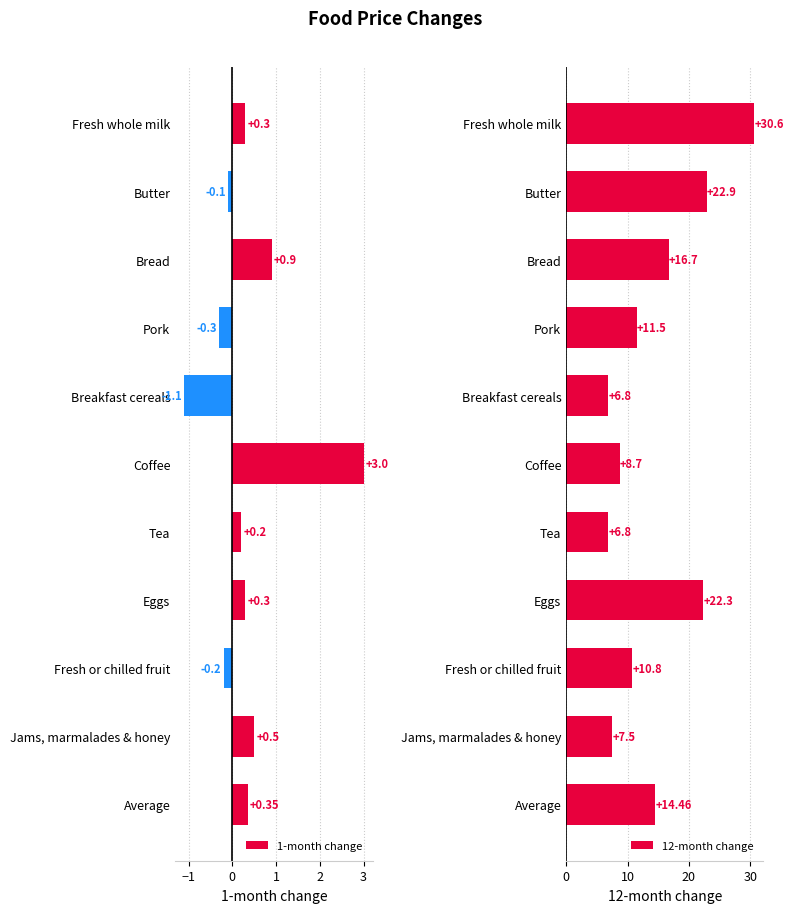

What are all the series names shown in the legend?

1-month change, 12-month change